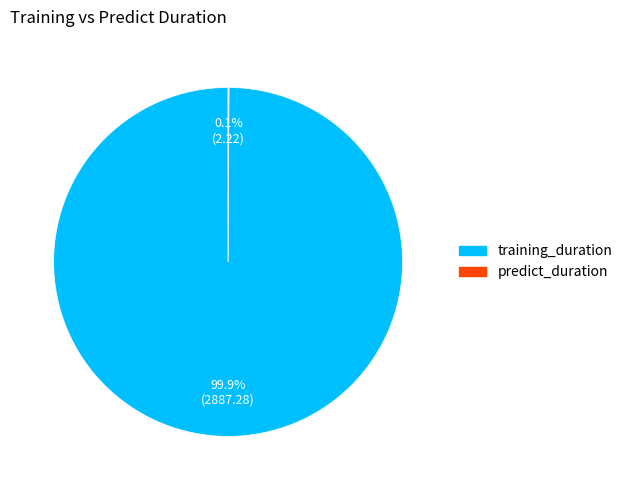

Which slice is the largest?

training_duration